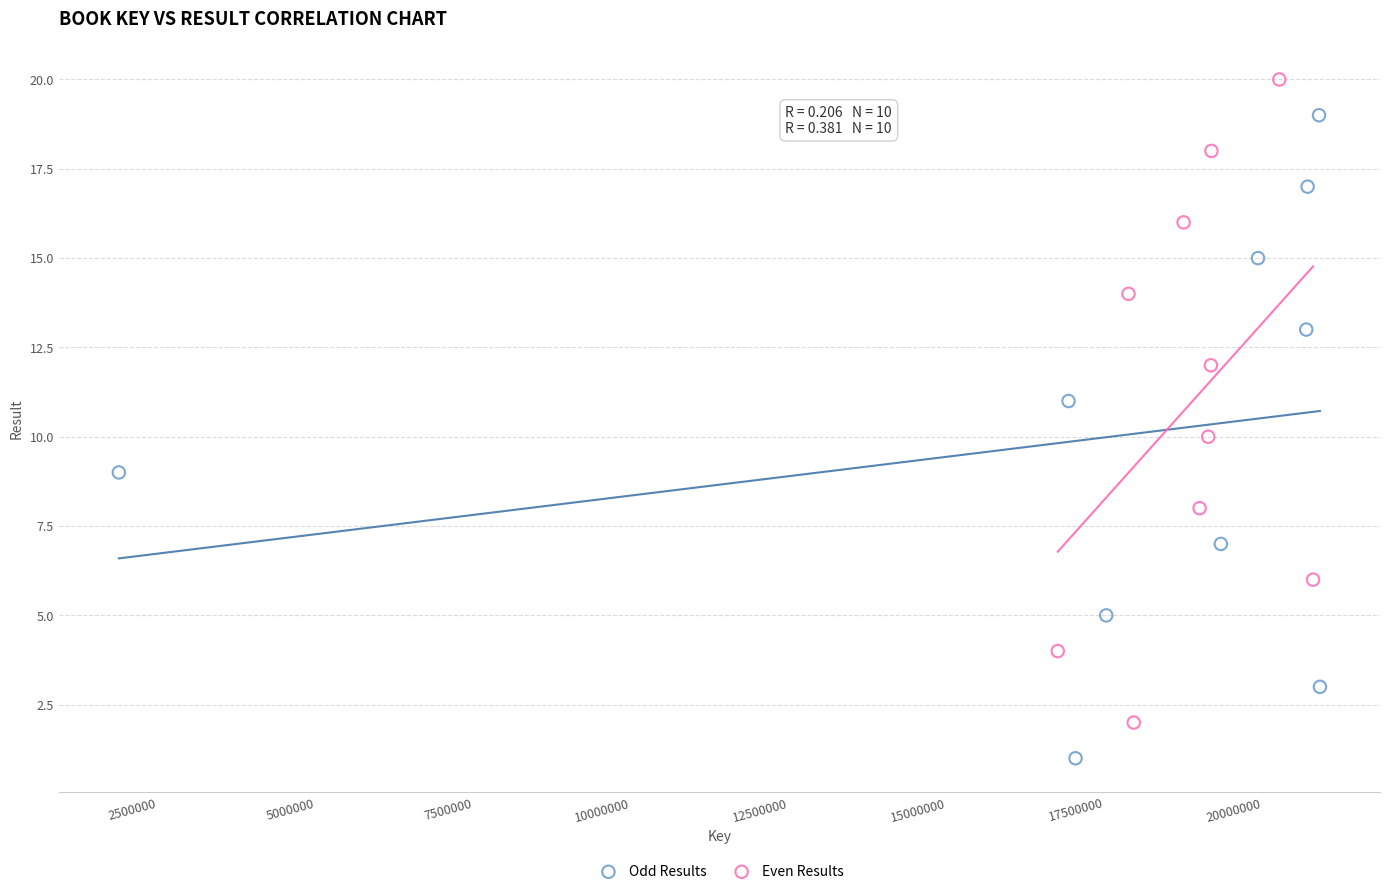

Which series contains the lowest Y value?

Odd Results